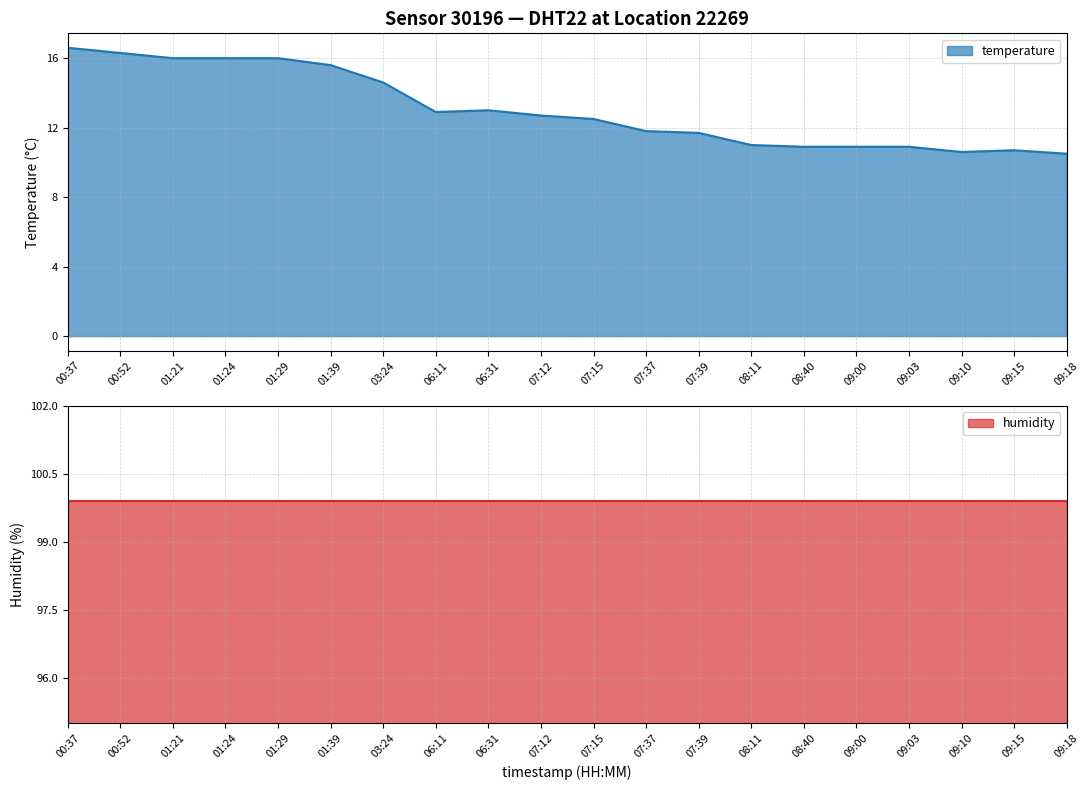

What is the label of the 4th point from the left?

01:24